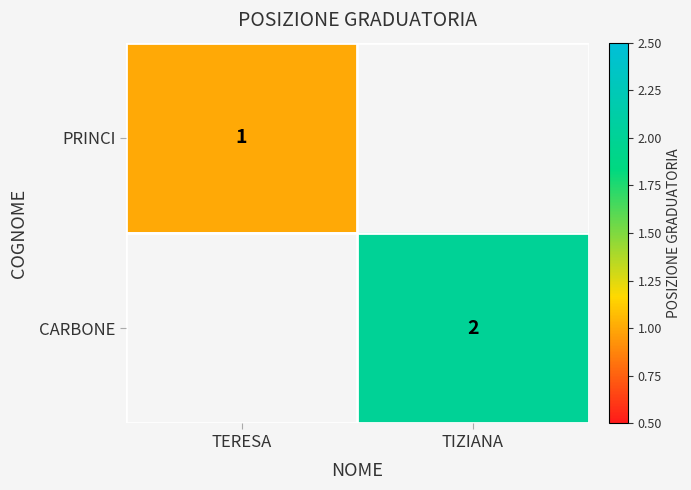

The value of CARBONE at TIZIANA is 1. True or false?

False